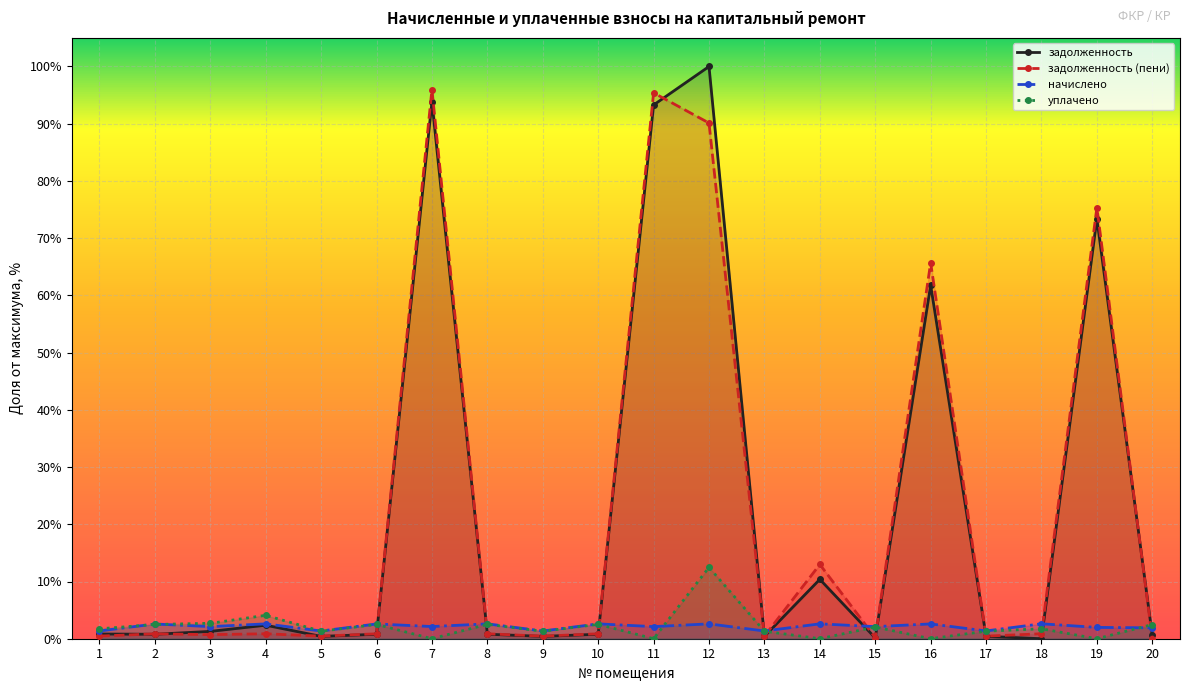

Which series has the largest range (max minus min)?

задолженность